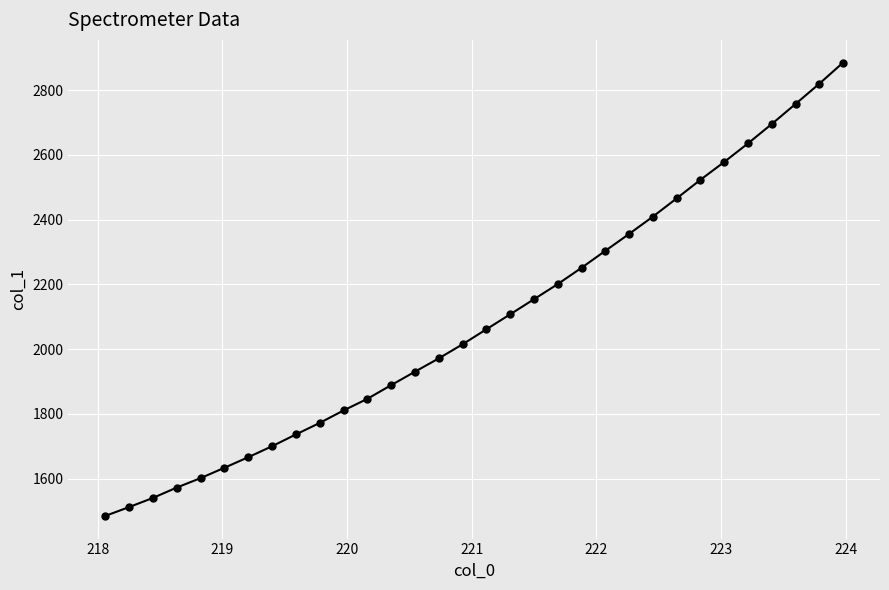

What is the value of the 13th point from the left?

1888.8